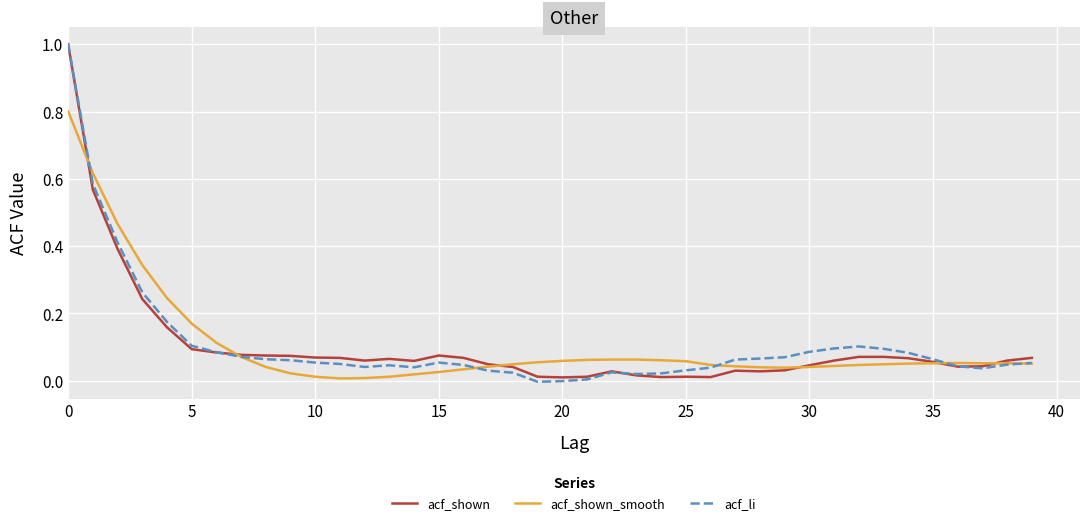

What is the sum of all acf_shown_smooth values?

4.2